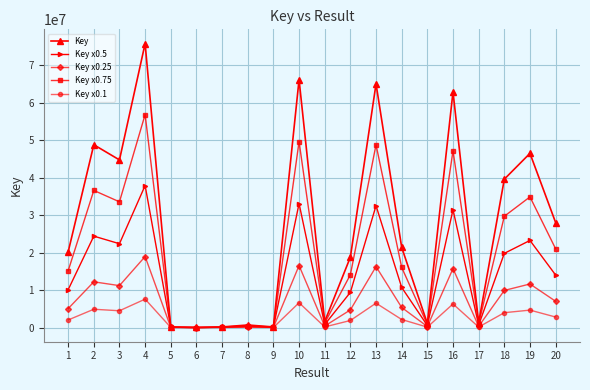

True or false: Key x0.5 has more than 2 interior local peaks.

True